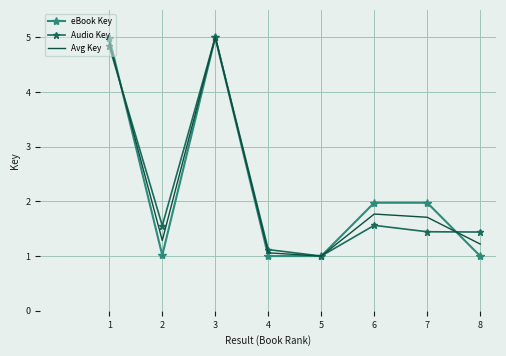

Is it true that Audio Key equals 1.6 at 2?

True